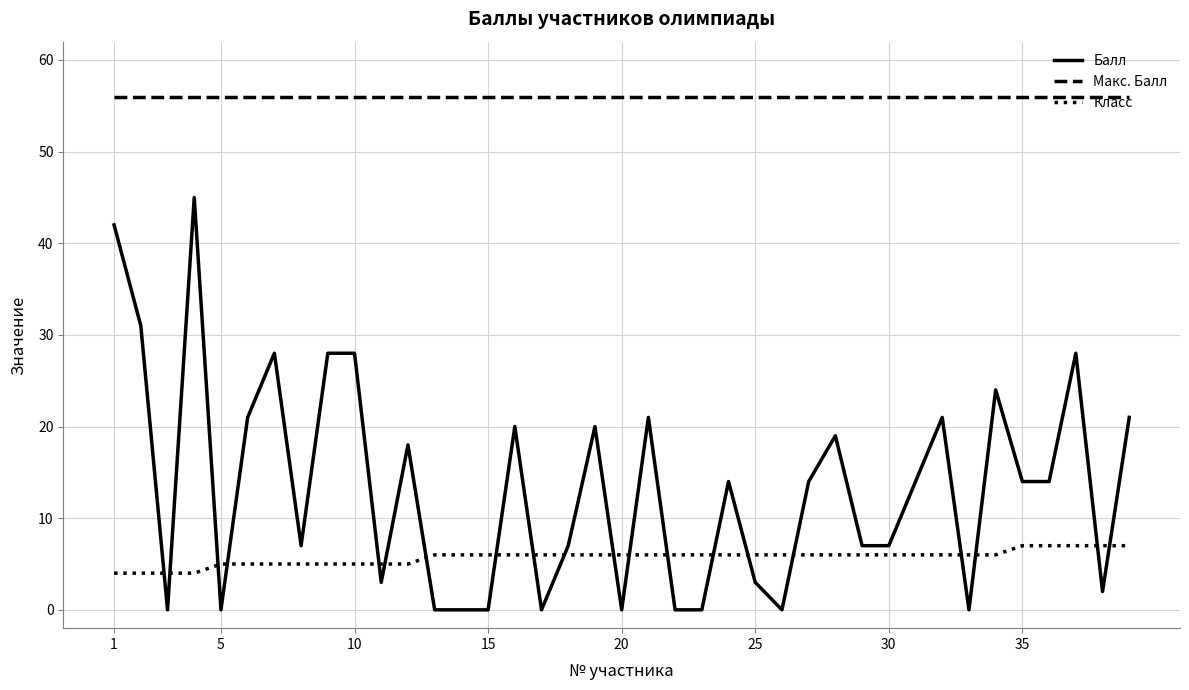

Count the number of categories in the chart.

39